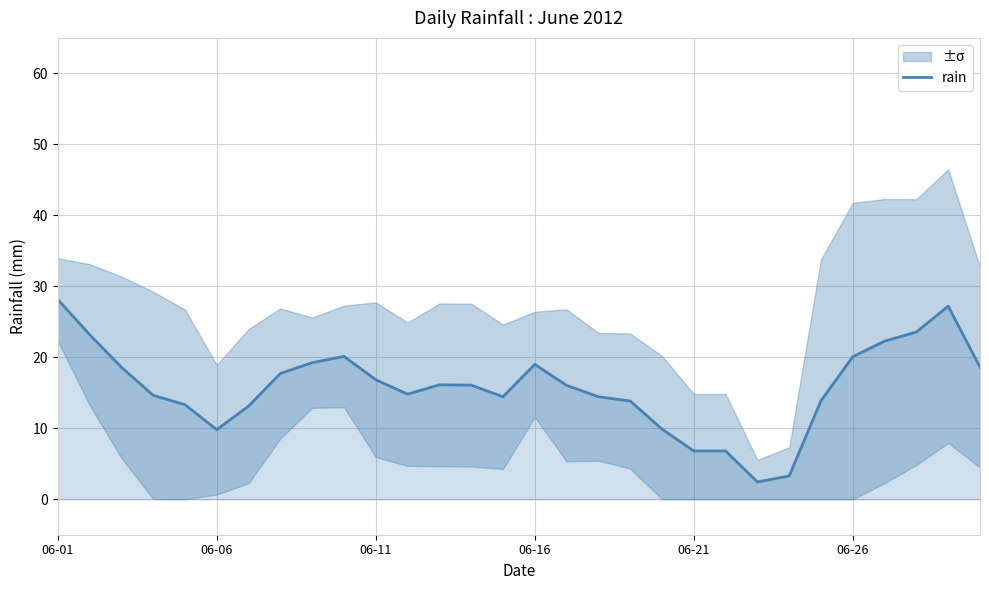

What is the lowest value of the rain series?

2.4